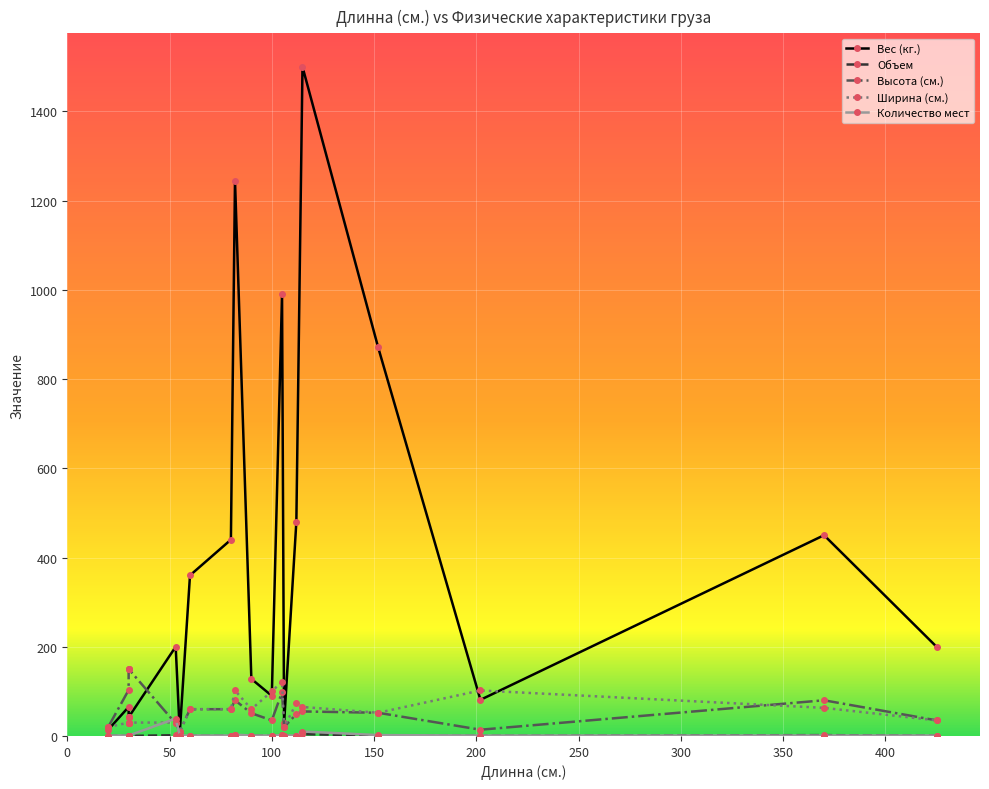

What is the sum of the Вес (кг.) values at 80 and 53?

640.0